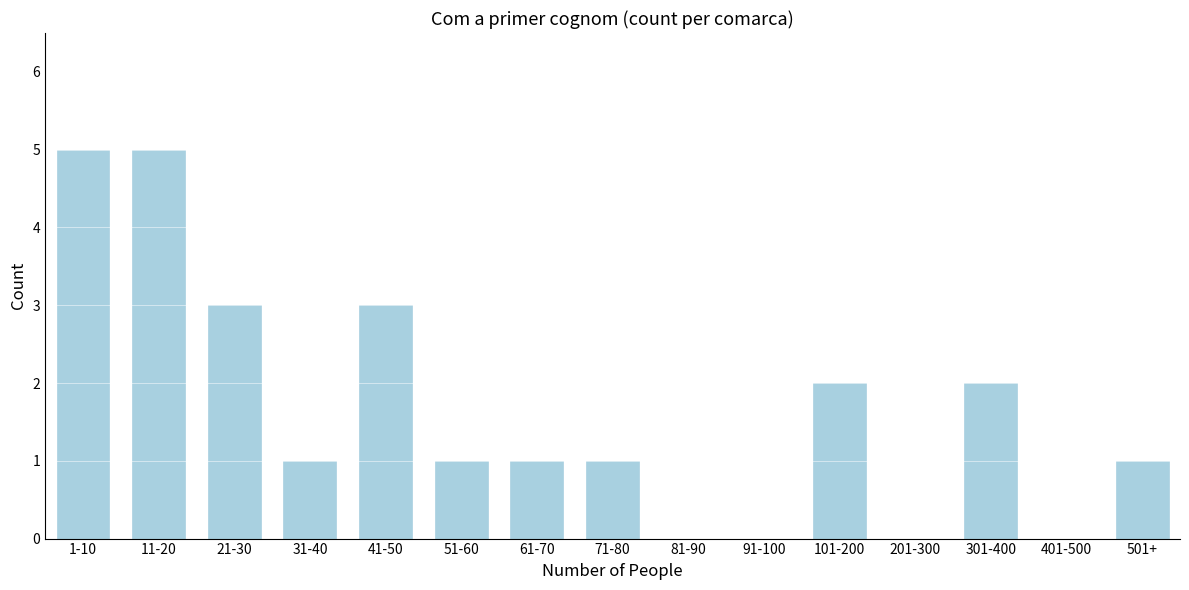

Reading left to right, list all the values displayed in this chart.

1-10=5	11-20=5	21-30=3	31-40=1	41-50=3	51-60=1	61-70=1	71-80=1	81-90=0	91-100=0	101-200=2	201-300=0	301-400=2	401-500=0	501+=1